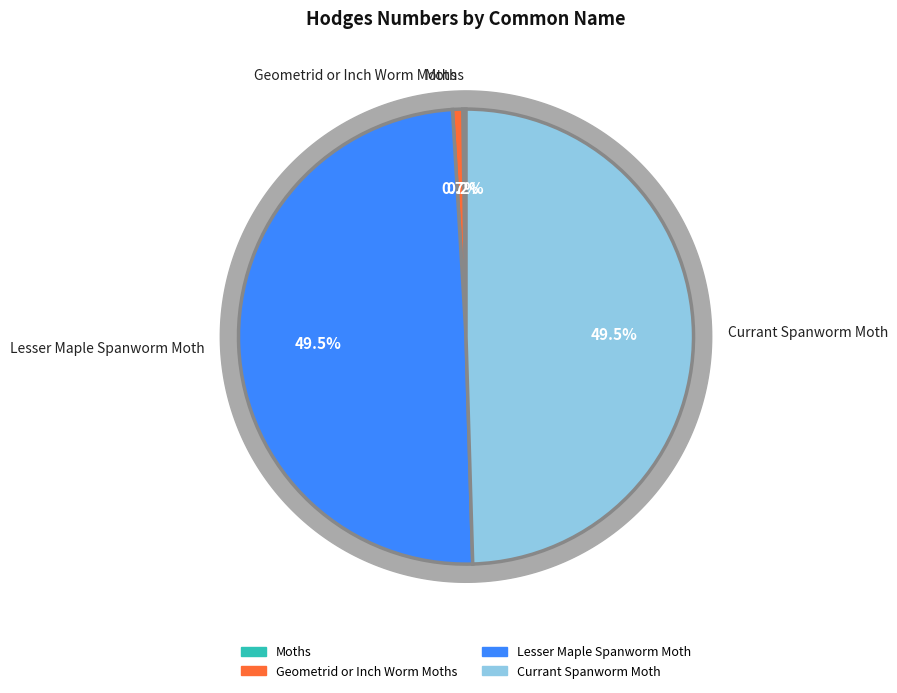

Which has a higher value, Lesser Maple Spanworm Moth or Geometrid or Inch Worm Moths?

Lesser Maple Spanworm Moth